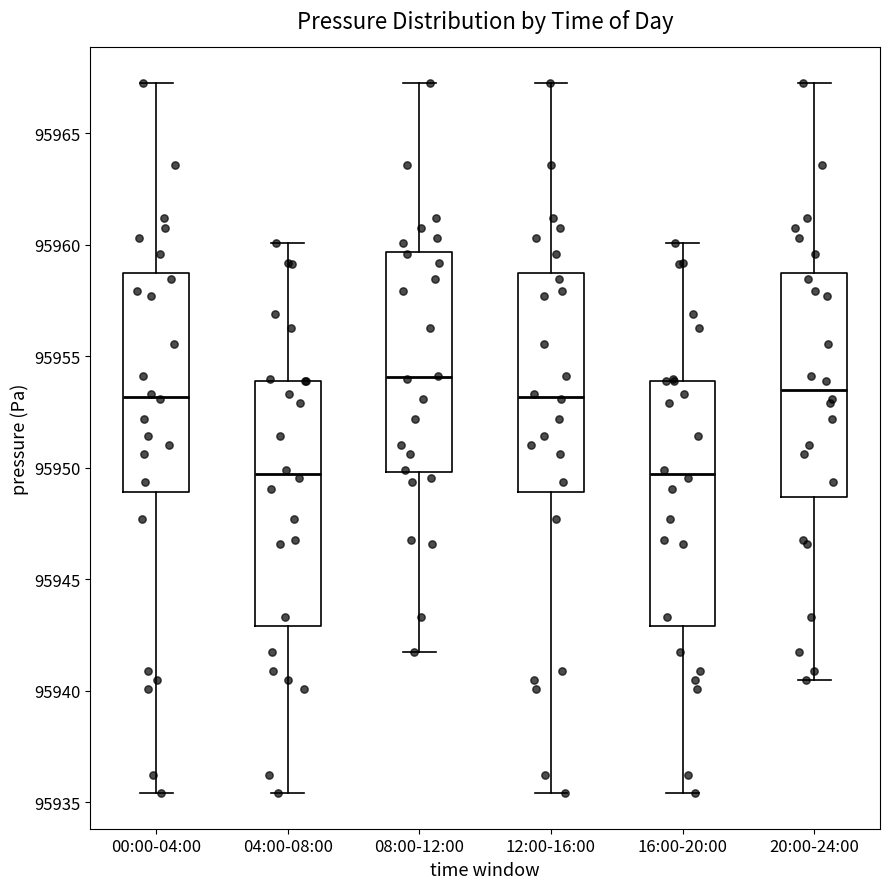

Reading left to right, transcribe this box plot: for each box, give where its median line is, the range the box spans, and where its two whiskers end, as read against the y-axis. The values are not printed on the chart, so give them approximately, as read against the axis.

00:00-04:00: median 95953.0, box 95949.0 to 95958.5, whiskers 95935.5 to 95967.5
04:00-08:00: median 95949.5, box 95943.0 to 95954.0, whiskers 95935.5 to 95960.0
08:00-12:00: median 95954.0, box 95950.0 to 95959.5, whiskers 95941.5 to 95967.5
12:00-16:00: median 95953.0, box 95949.0 to 95958.5, whiskers 95935.5 to 95967.5
16:00-20:00: median 95949.5, box 95943.0 to 95954.0, whiskers 95935.5 to 95960.0
20:00-24:00: median 95953.5, box 95948.5 to 95958.5, whiskers 95940.5 to 95967.5